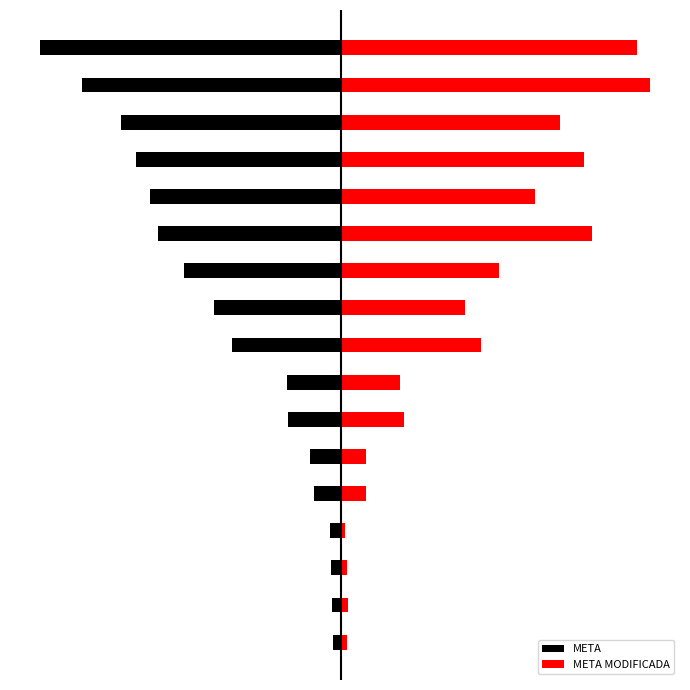

Reading left to right, transcribe all the data shown in this chart.

META: 0=-90.0	1=-96.0	2=-110.0	3=-120.0	4=-300.0	5=-356.0	6=-609.0	7=-612.0	8=-1250.0	9=-1450.0	10=-1800.0	11=-2100.0	12=-2190.0	13=-2355.0	14=-2525.0	15=-2975.0	16=-3450.0
META MODIFICADA: 0=69.5	1=85.0	2=80.0	3=56.8	4=289.1	5=292.5	6=733.2	7=687.5	8=1618.0	9=1435.0	10=1826.8	11=2889.6	12=2232.3	13=2804.6	14=2525.0	15=3553.0	16=3408.4